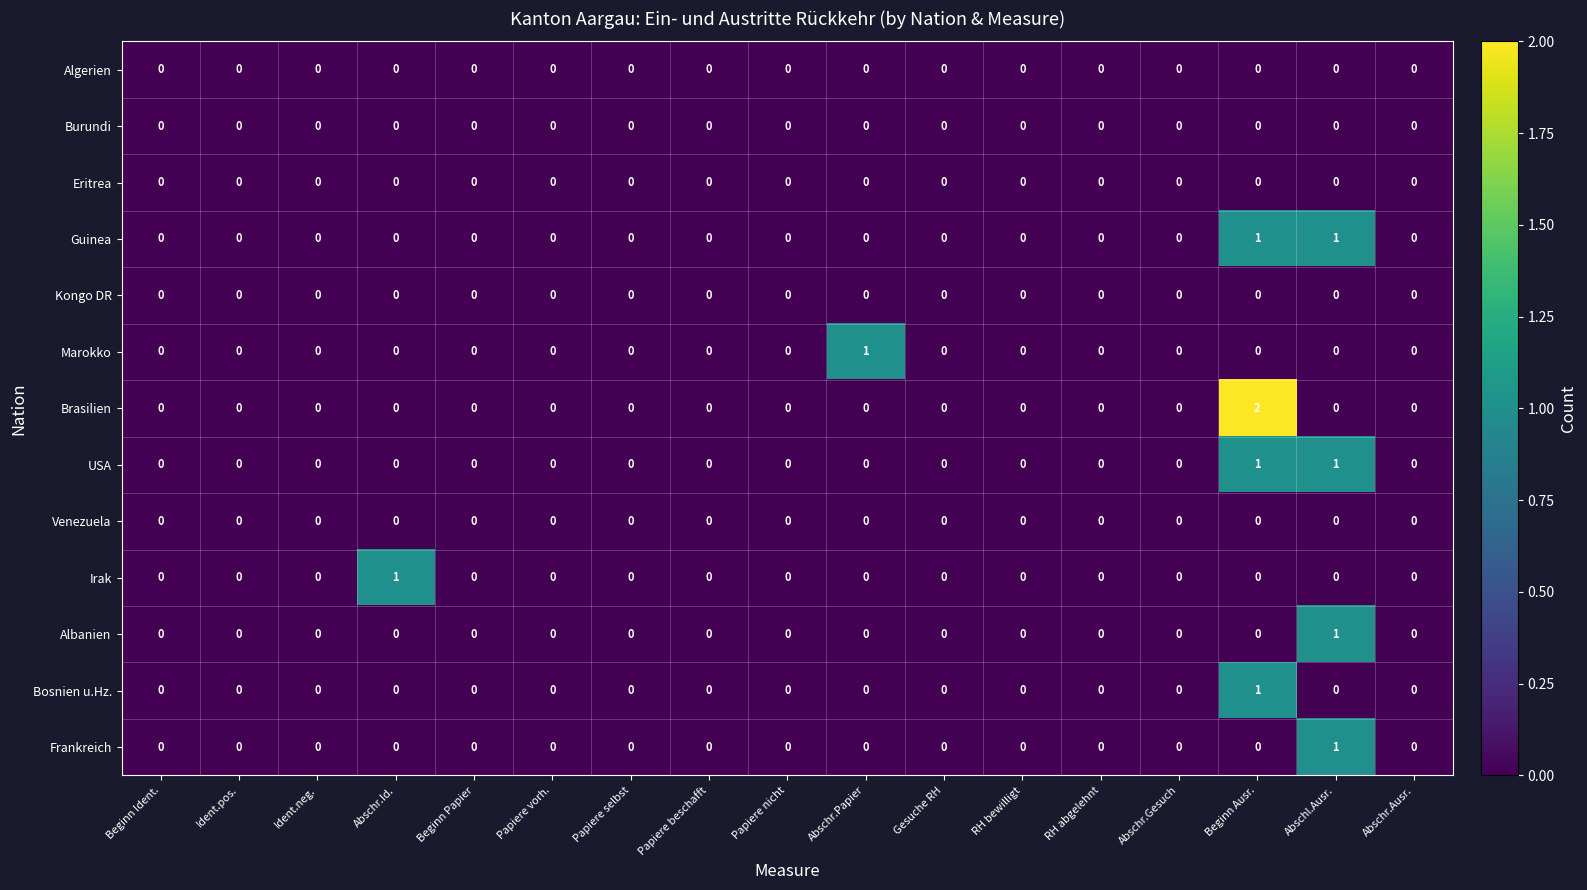

How many Albanien values are between 0 and 1?

17